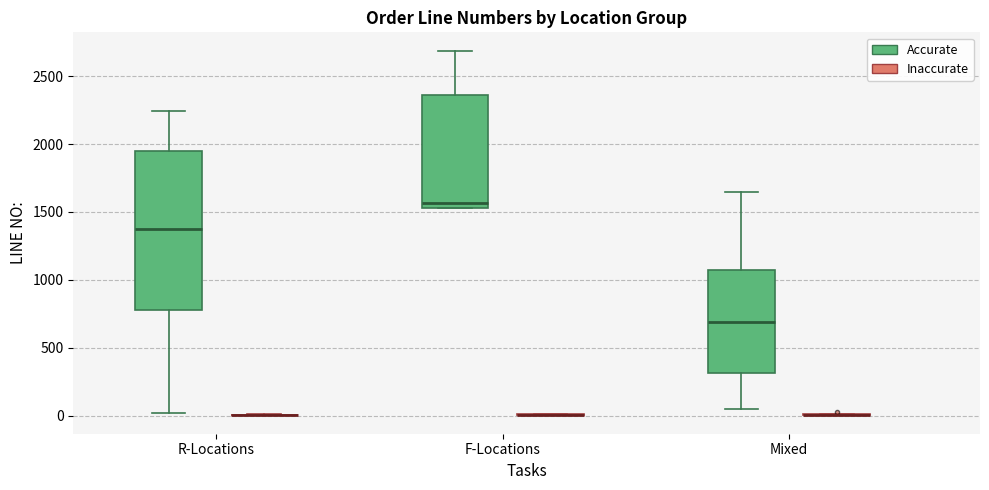

Reading left to right, read every box against the y-axis: the position of its median line, the range the box covers, and the ends of its whiskers. The values are not printed on the chart, so give them approximately, as read against the axis.

R-Locations (Accurate): median 1400, box 800 to 1950, whiskers 0 to 2250
R-Locations (Inaccurate): box collapsed to a line at 0, whiskers 0 to 0
F-Locations (Accurate): median 1550 (just above the box's lower edge), box 1550 to 2350, whiskers 1550 to 2700
F-Locations (Inaccurate): box collapsed to a line at 0, whiskers 0 to 0
Mixed (Accurate): median 700, box 300 to 1050, whiskers 50 to 1650
Mixed (Inaccurate): box collapsed to a line at 0, whiskers 0 to 0